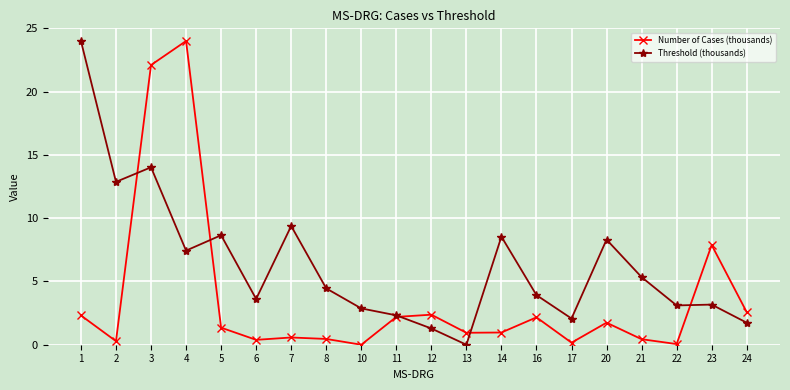

After their last crossing, which series has the higher values: Number of Cases (thousands) or Threshold (thousands)?

Number of Cases (thousands)